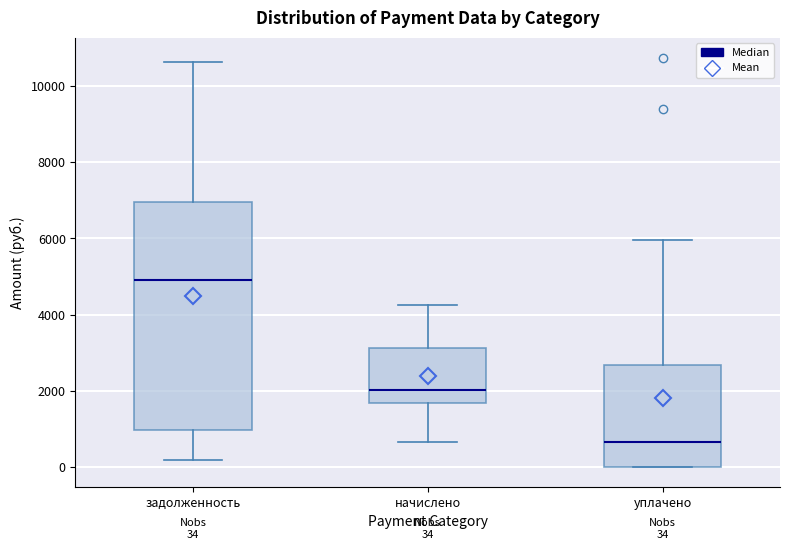

Which box is the tallest, from its lower edge to its upper edge?

задолженность